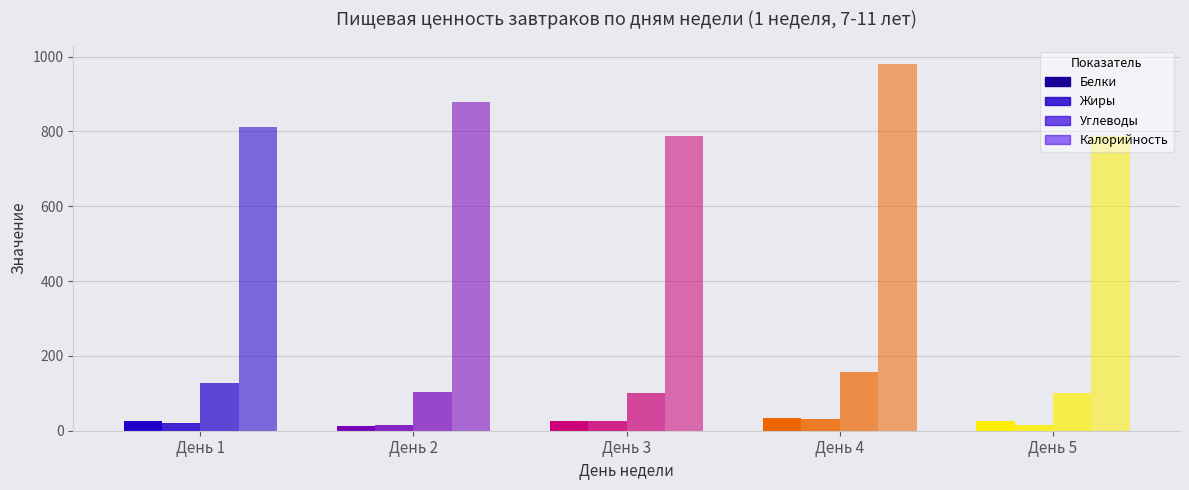

Reading left to right, what are all the values shown in this chart?

Белки: День 1=26.9	День 2=13.8	День 3=26.1	День 4=35.0	День 5=26.1
Жиры: День 1=21.6	День 2=15.2	День 3=25.1	День 4=31.2	День 5=15.7
Углеводы: День 1=127.5	День 2=103.0	День 3=102.1	День 4=156.6	День 5=102.1
Калорийность: День 1=810.7	День 2=880.0	День 3=788.8	День 4=980.7	День 5=788.8